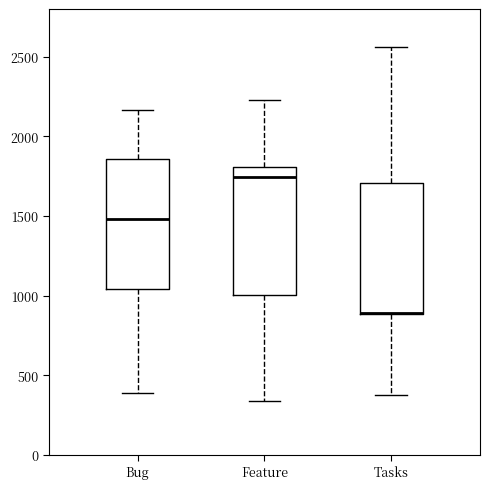

Where is the upper edge of the box for Tasks on the y-axis? The values are not printed on the chart, so give them approximately, as read against the axis.

1700